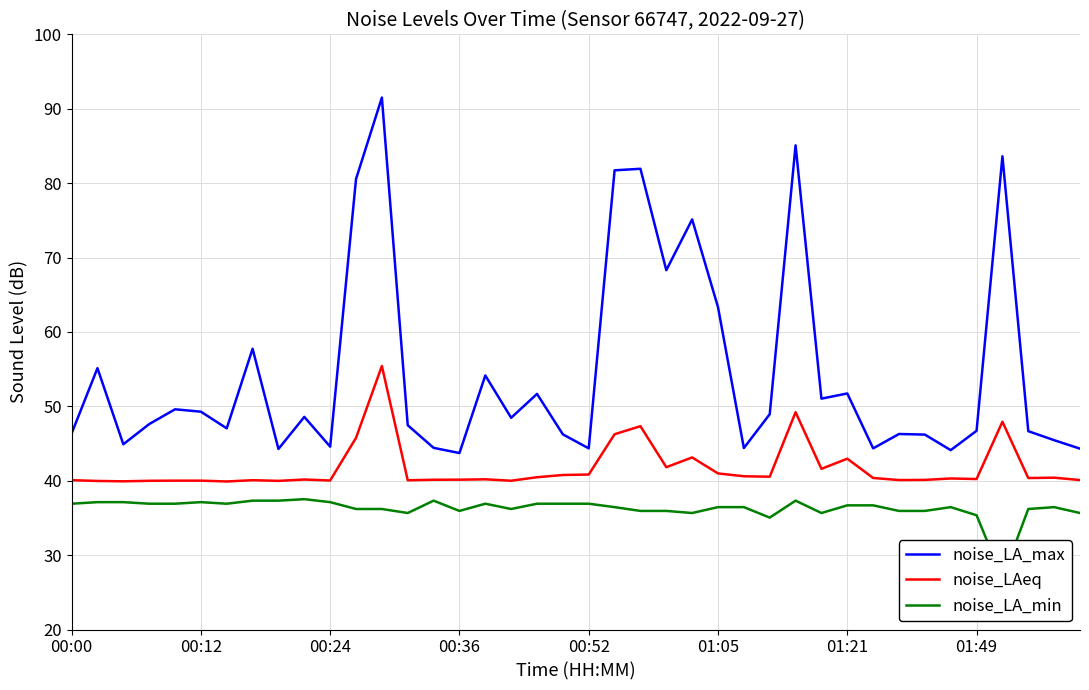

True or false: noise_LAeq and noise_LA_max intersect in this chart.

False